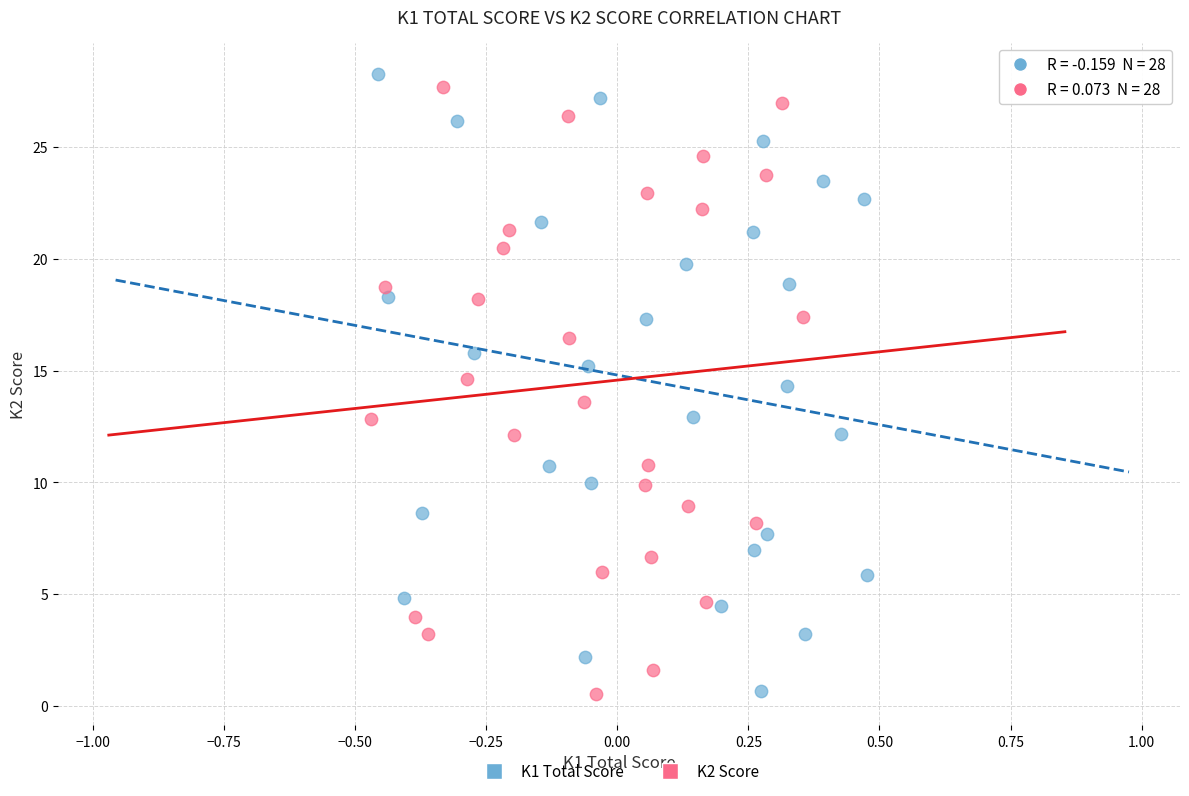

Which series reaches the maximum Y coordinate?

K1 Total Score